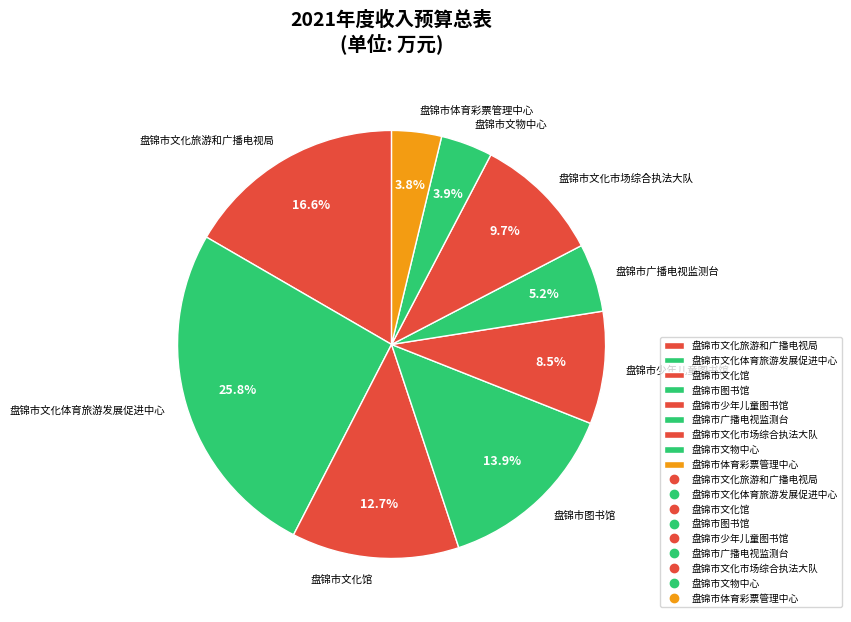

Combined, do 盘锦市广播电视监测台 and 盘锦市文化旅游和广播电视局 account for over 50%?

No